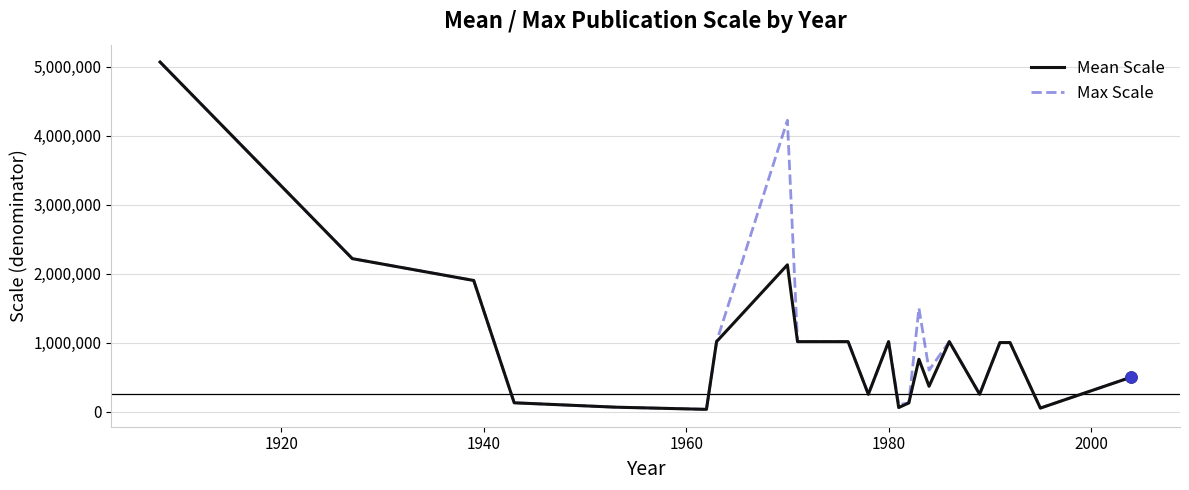

What is the maximum value shown in the chart?

5068800